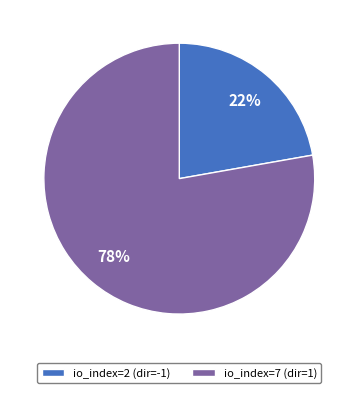

Combined, do io_index=2 (dir=-1) and io_index=7 (dir=1) account for over 50%?

Yes